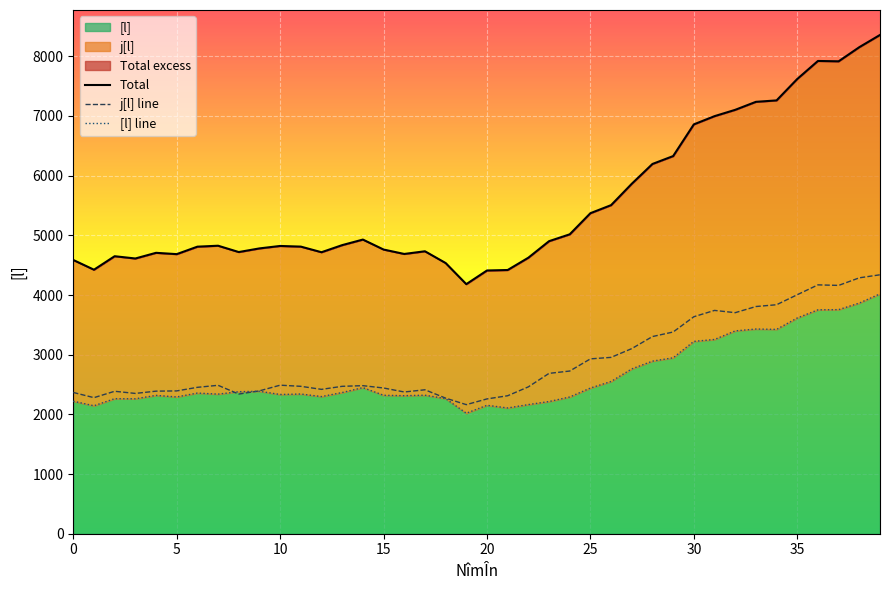

True or false: [l] line and Total cross at least once.

False